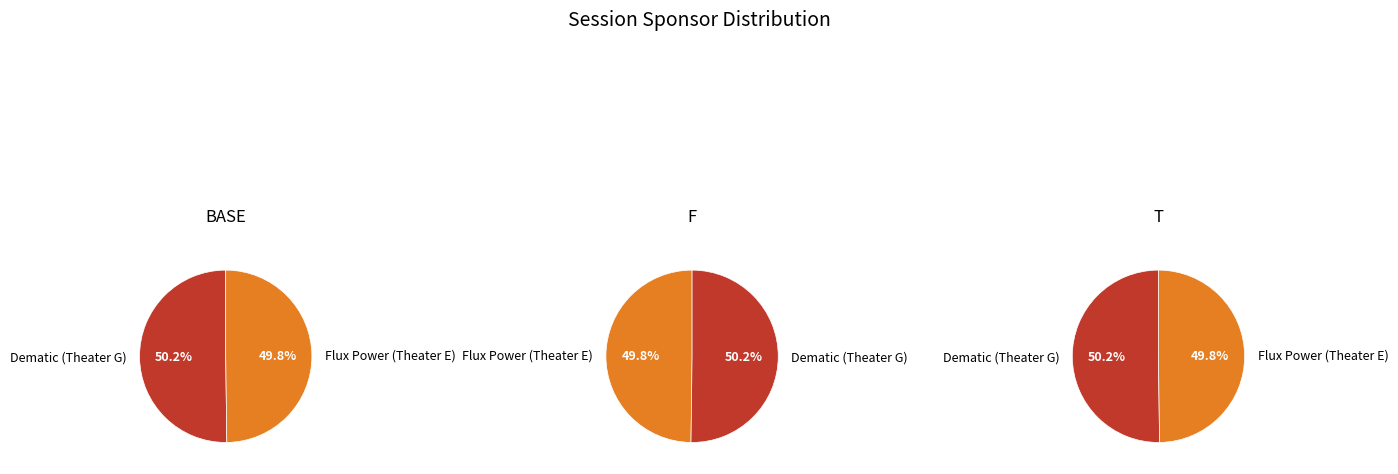

Which slice represents more than half of the pie?

Dematic (Theater G)